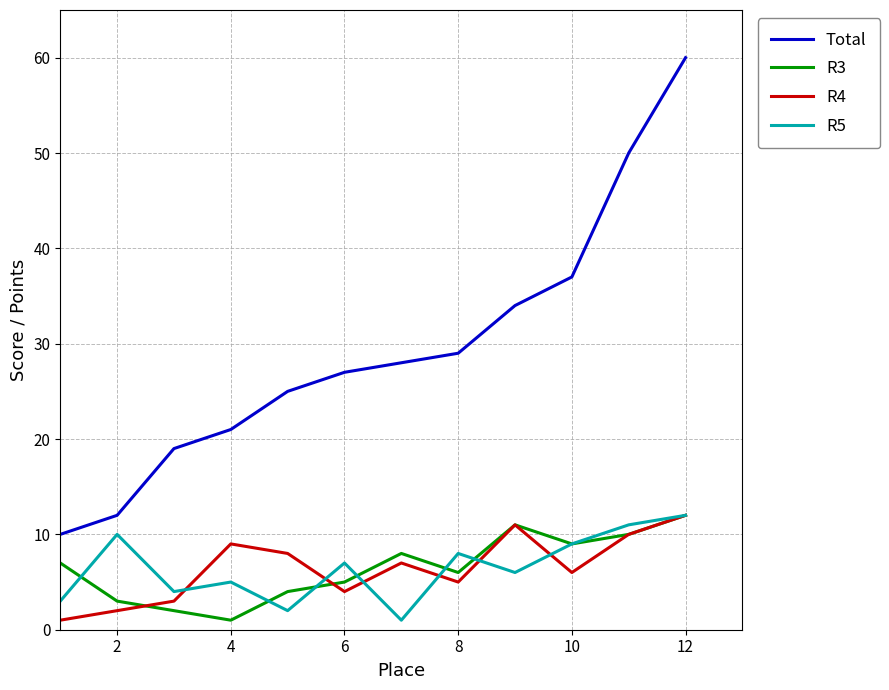

Which series has the widest spread of values?

Total